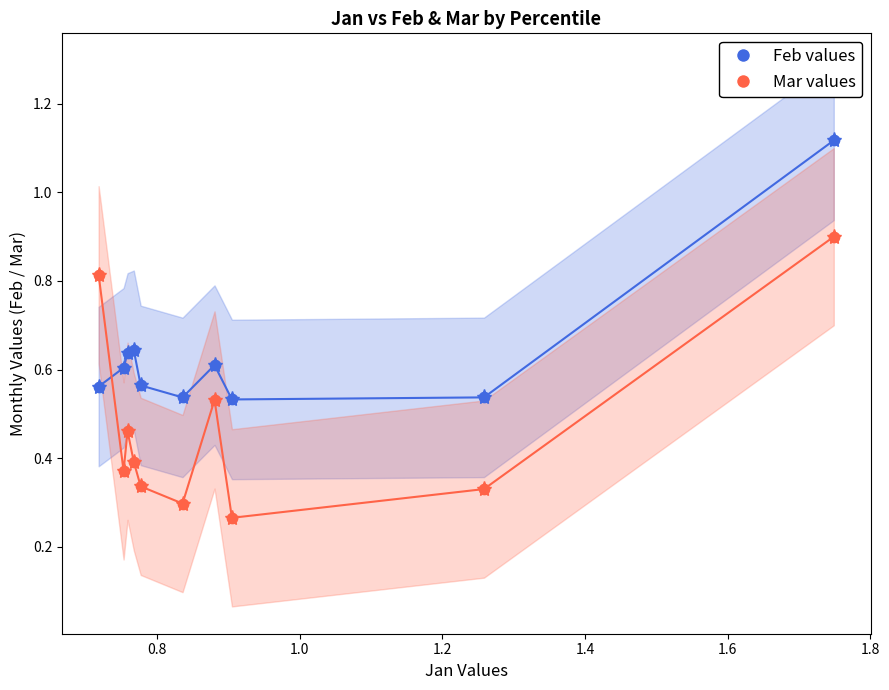

Which series contains the highest Y value?

Feb values